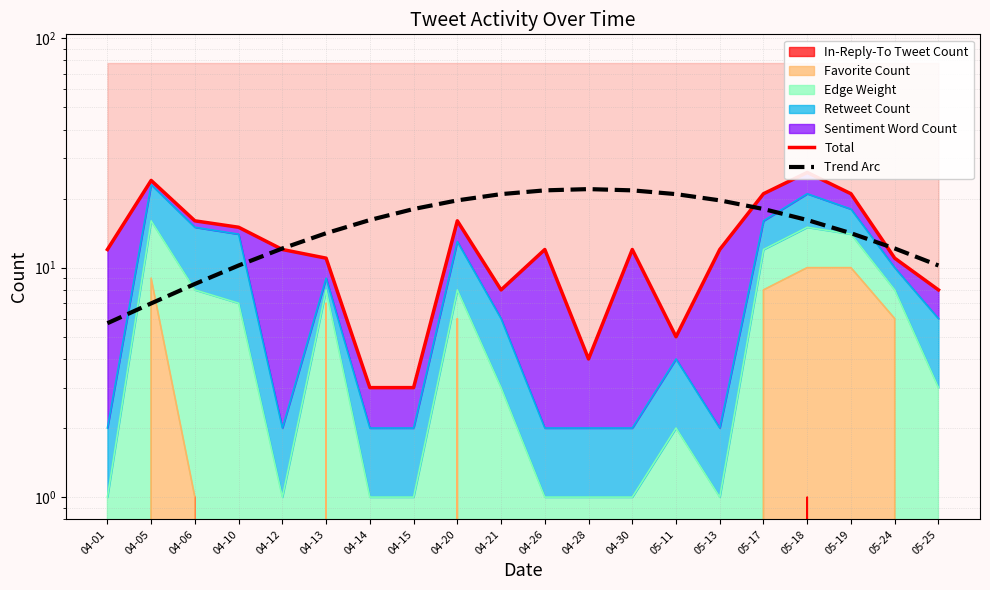

Between which two adjacent categories do Total and Trend Arc first intersect?

04-10 and 04-12